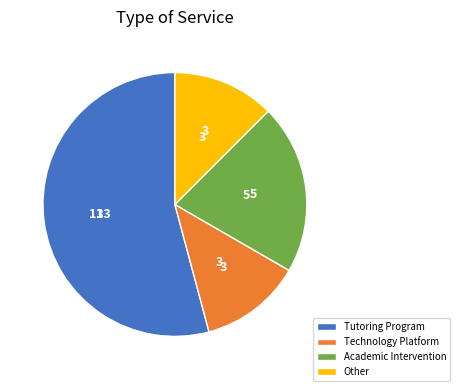

Is there any slice that represents more than half of the pie?

Yes